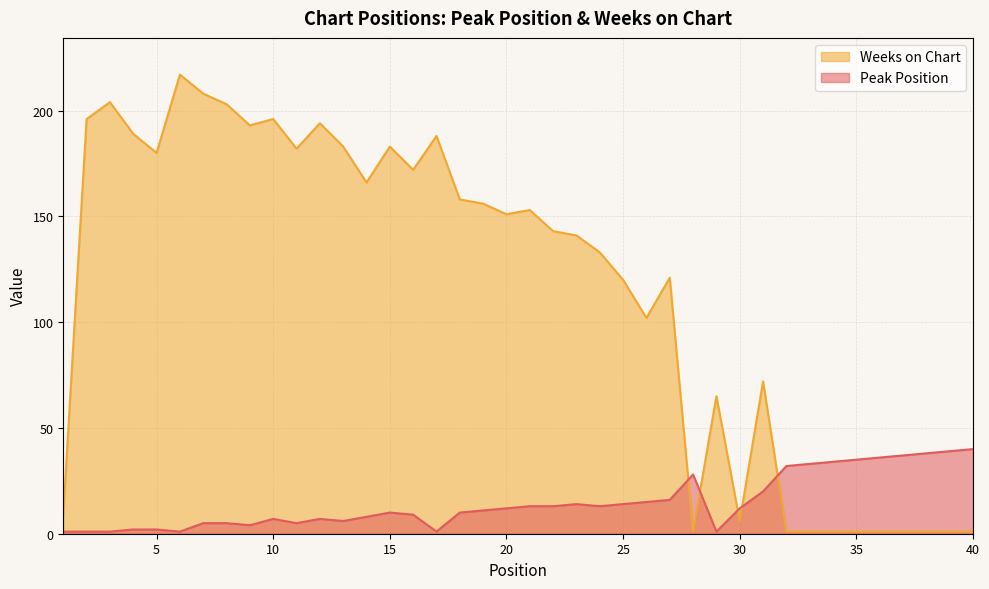

What is the sum of the Weeks on Chart values at 28 and 7?

209